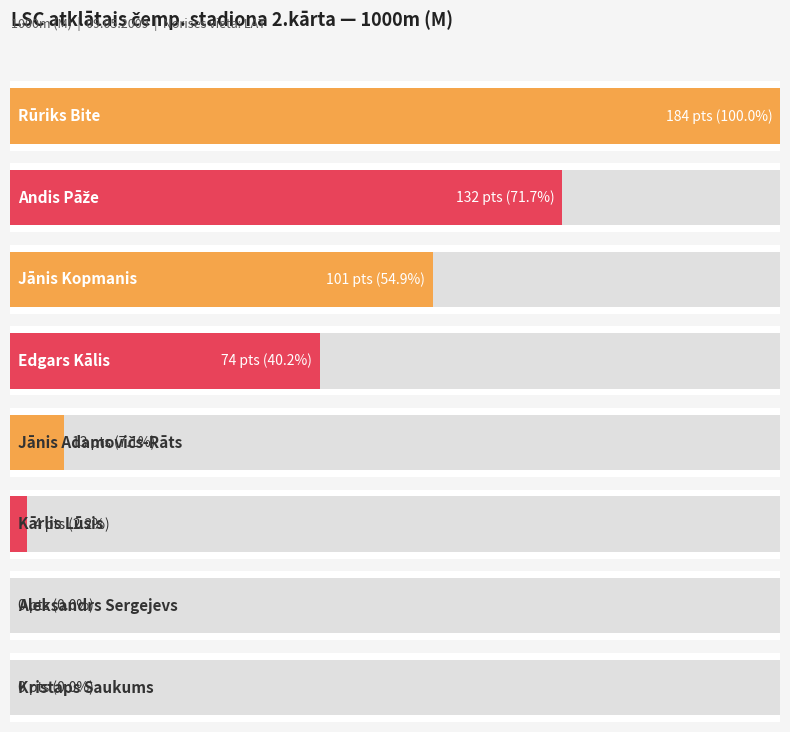

Count the number of data series in this chart.

1